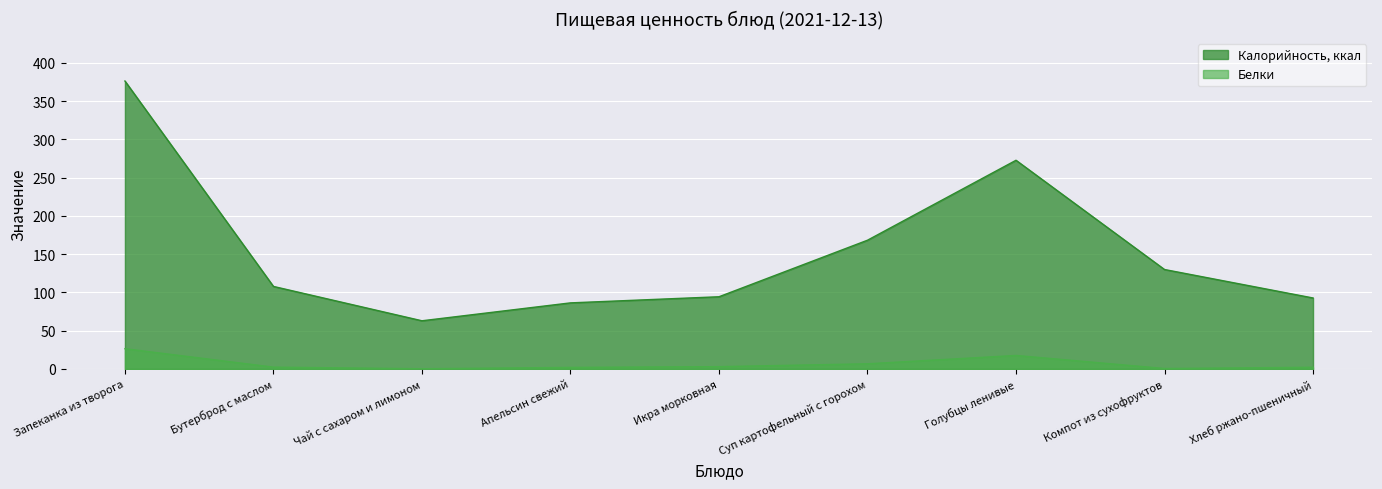

At which label does Калорийность, ккал reach its peak?

Запеканка из творога